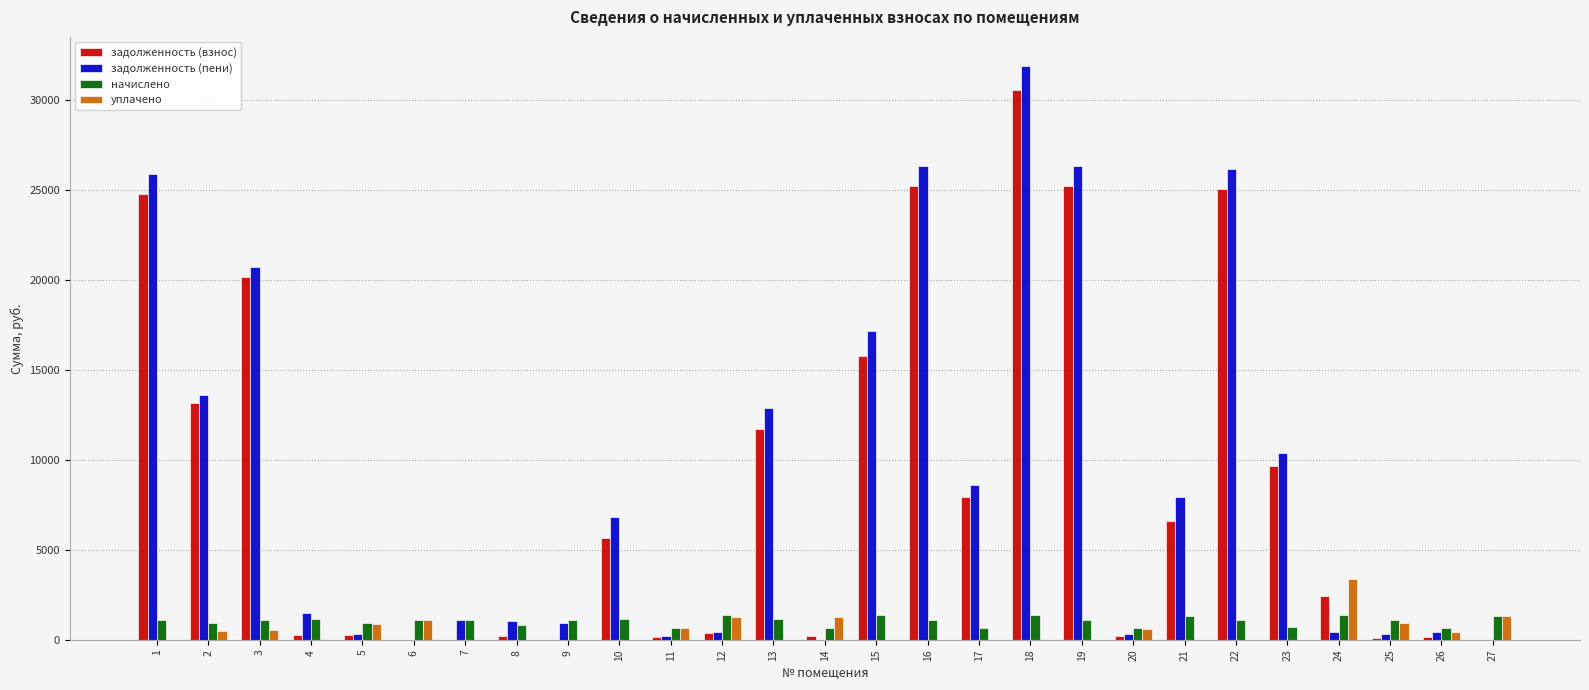

What is the spread (max minus min) of values at 11?

513.3